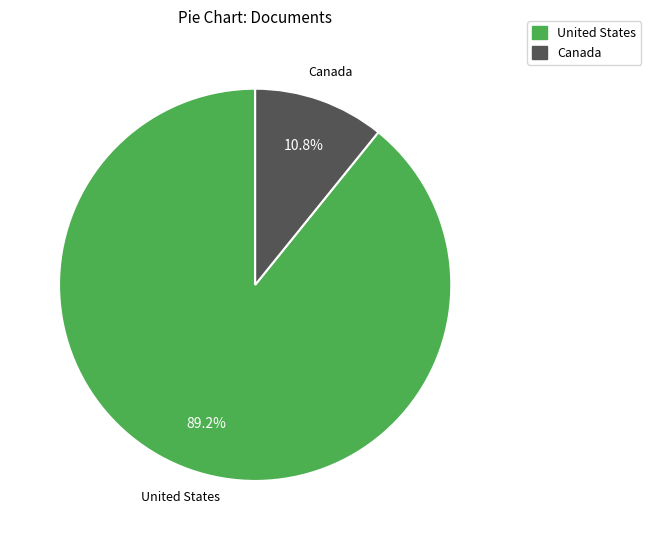

The United States slice represents 89% of the pie. True or false?

True